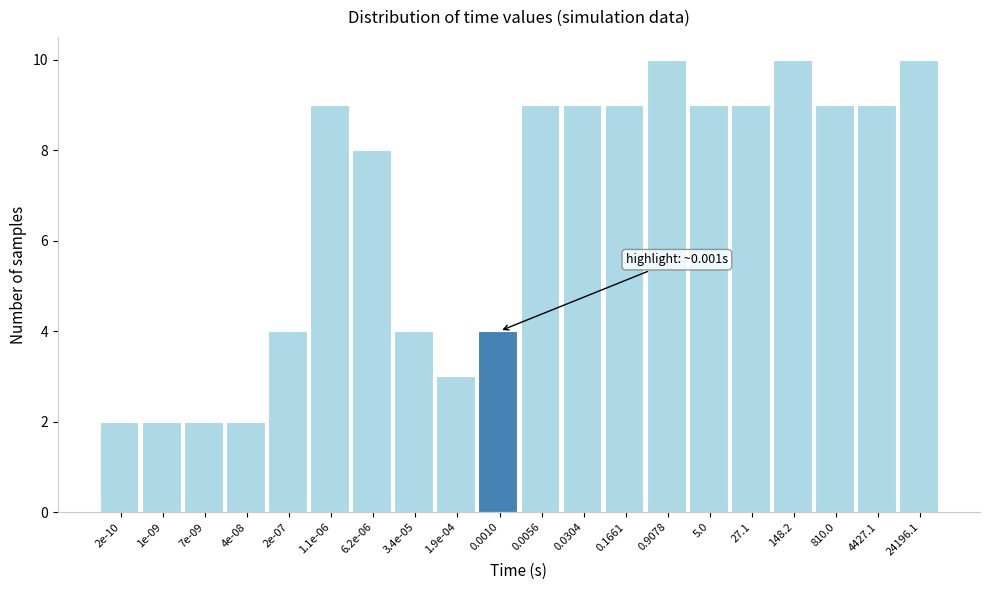

Reading left to right, list all the values displayed in this chart.

2e-10=2	1e-09=2	7e-09=2	4e-08=2	2e-07=4	1.1e-06=9	6.2e-06=8	3.4e-05=4	1.9e-04=3	0.0010=4	0.0056=9	0.0304=9	0.1661=9	0.9078=10	5.0=9	27.1=9	148.2=10	810.0=9	4427.1=9	24196.1=10